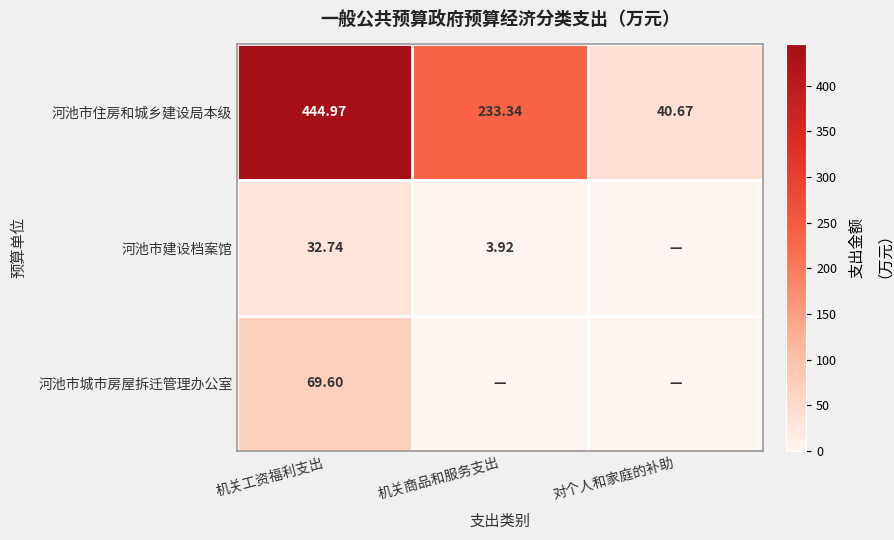

Where does the 河池市住房和城乡建设局本级 series first go above 233?

机关工资福利支出